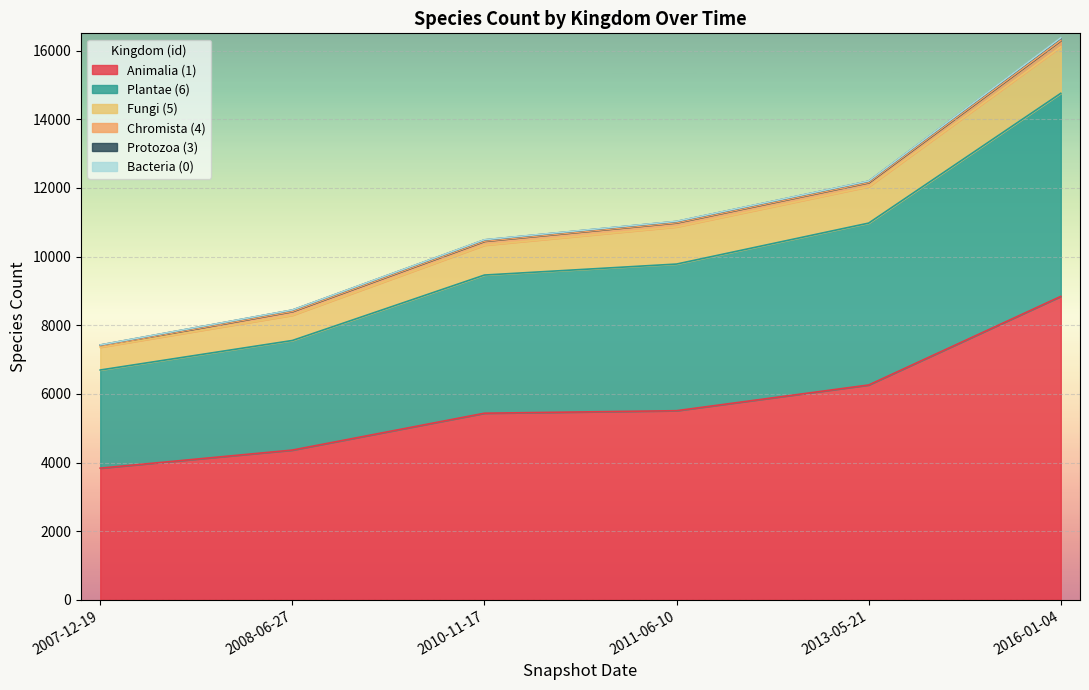

Which category has the lowest value in the Plantae (6) series?

2007-12-19